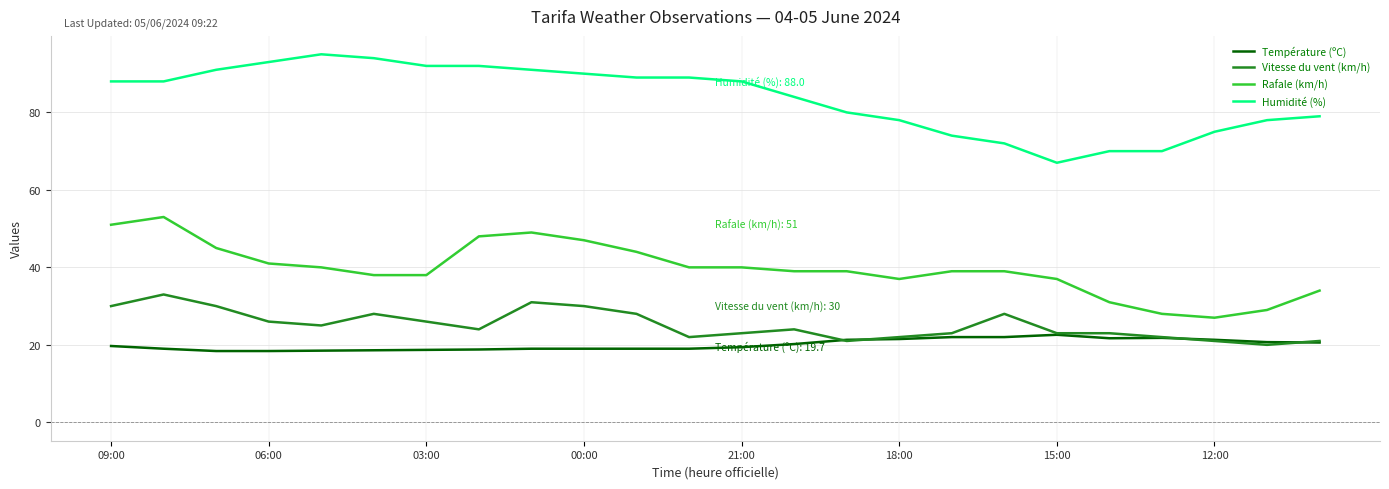

Rank the series by their maximum value, from lowest to highest.

Température (ºC), Vitesse du vent (km/h), Rafale (km/h), Humidité (%)